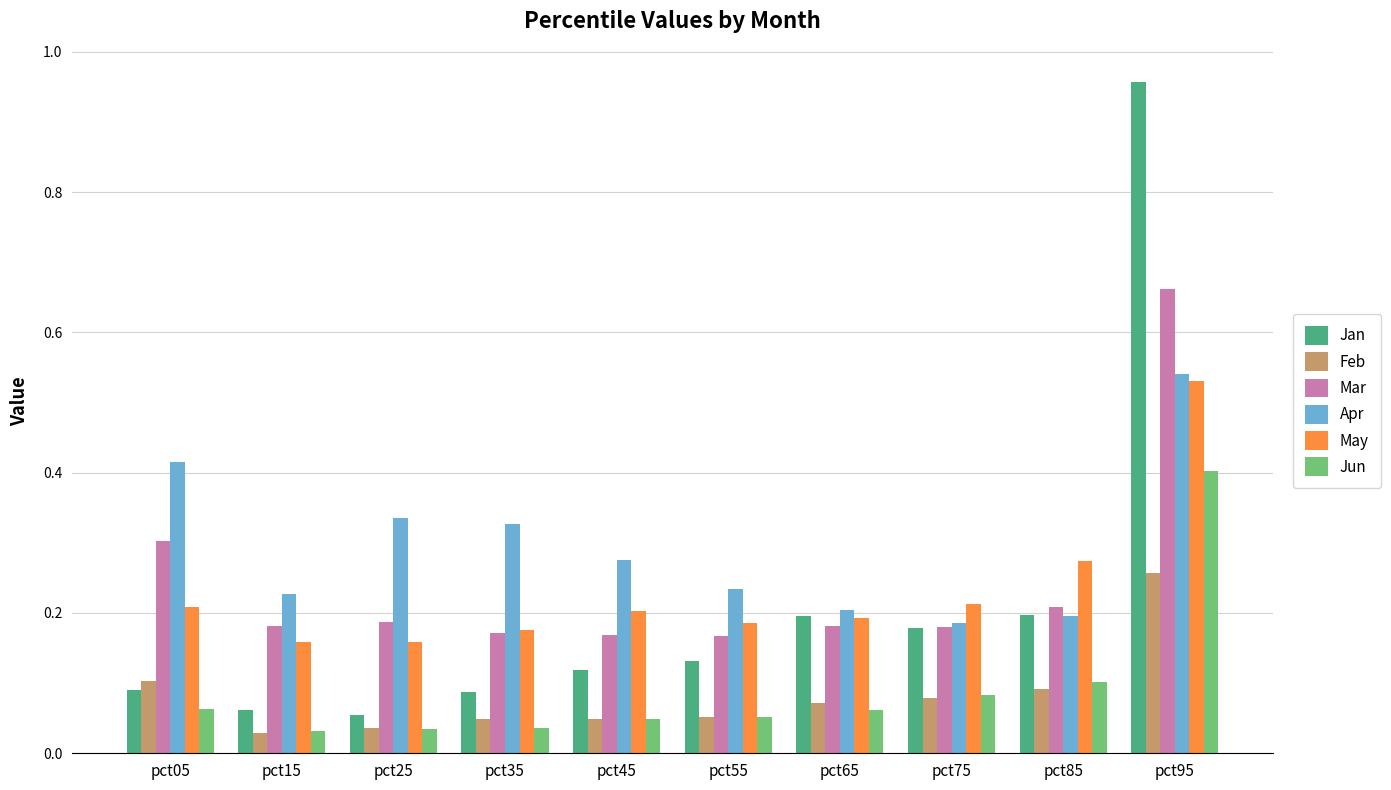

What is the sum of all May values?

2.3